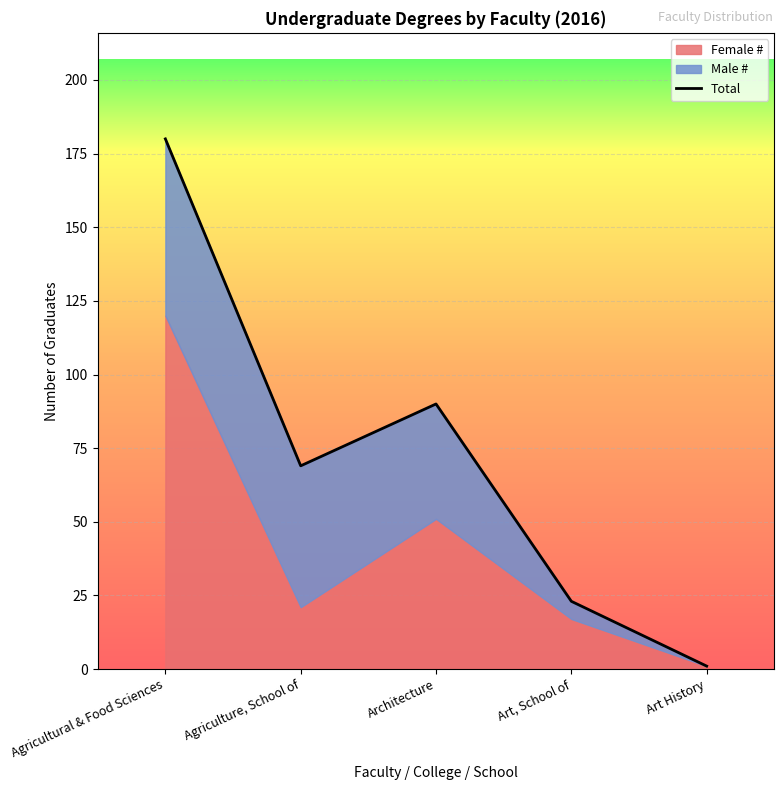

Where does the data first go above 69?

Agricultural & Food Sciences